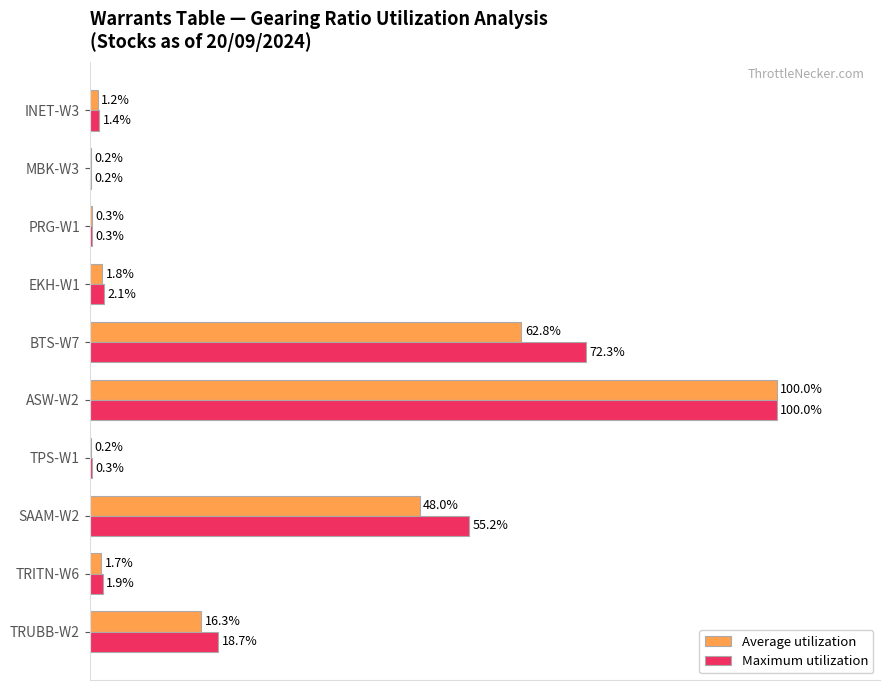

At which category is the sum across all series the highest?

ASW-W2